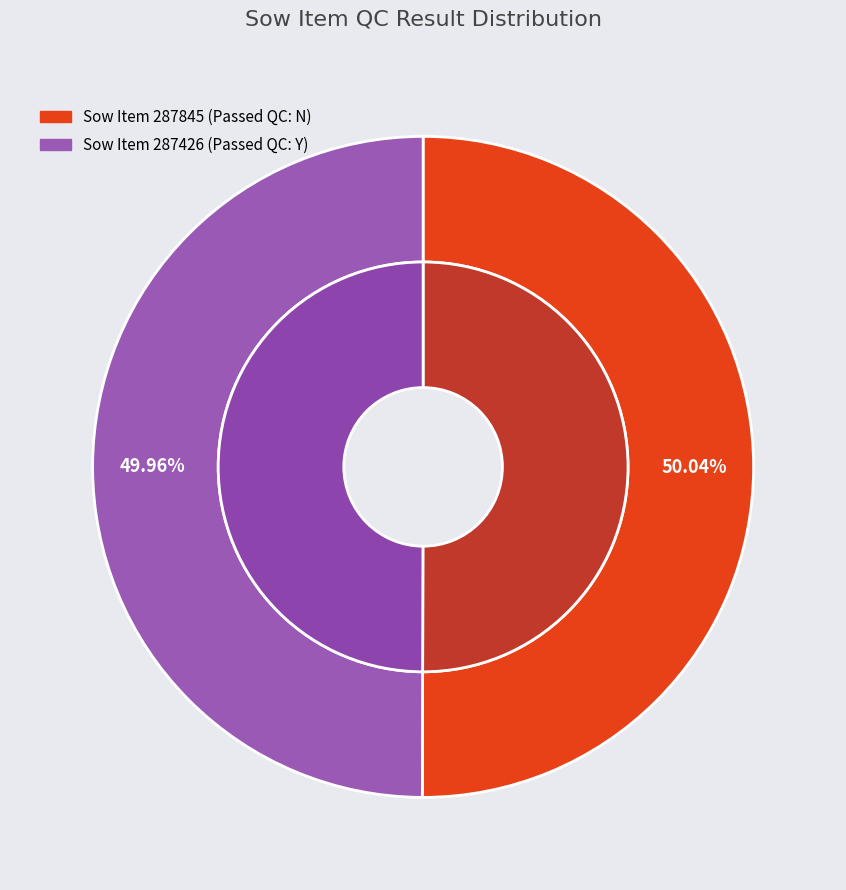

How many slices are in this pie chart?

2